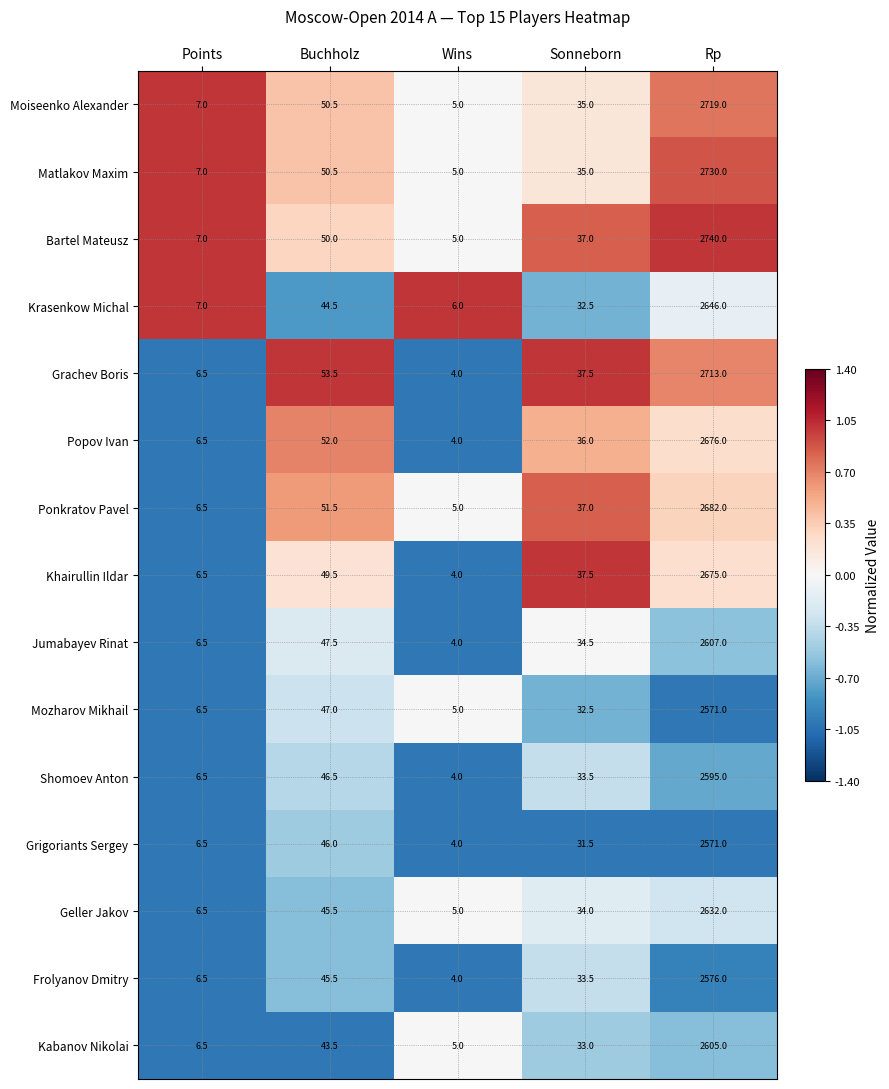

Rank the categories by Krasenkow Michal value from lowest to highest.

Wins, Points, Sonneborn, Buchholz, Rp